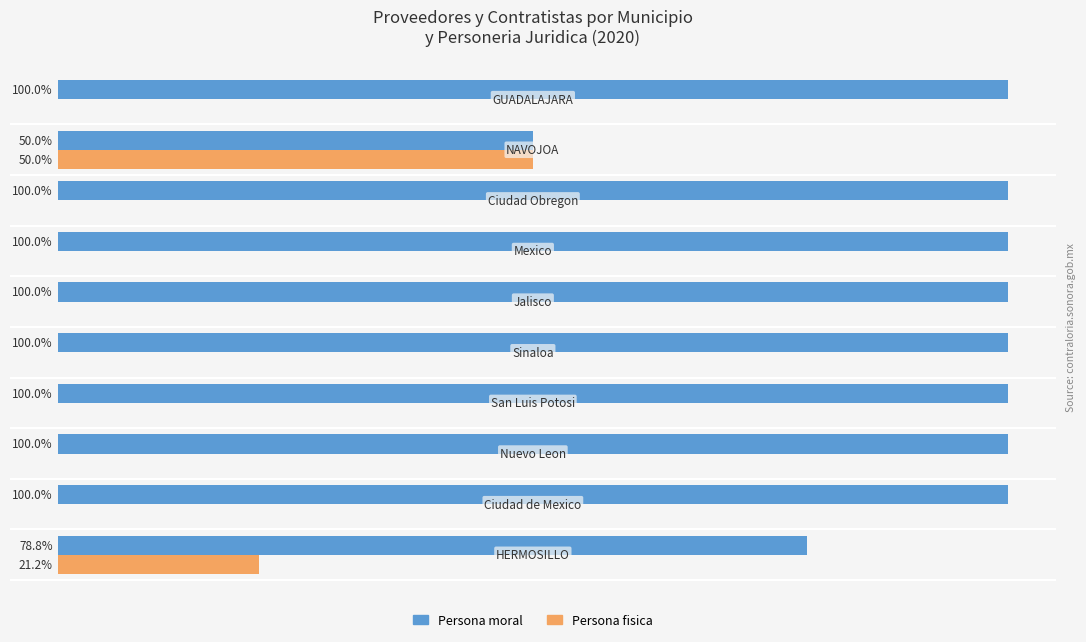

Which series has the largest range (max minus min)?

Persona moral